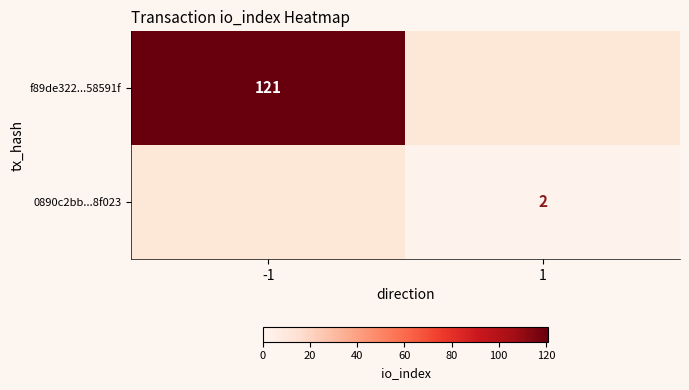

At how many categories does at least one series exceed 10?

1